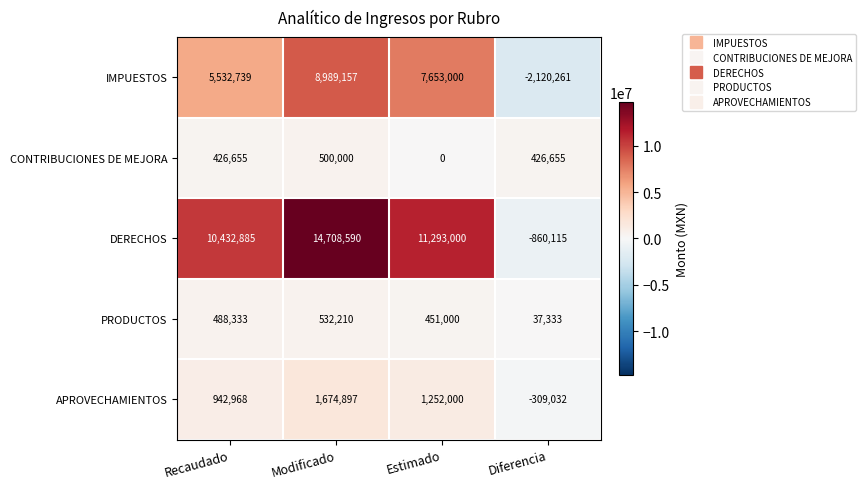

Is it true that IMPUESTOS equals 7999365 at Recaudado?

False